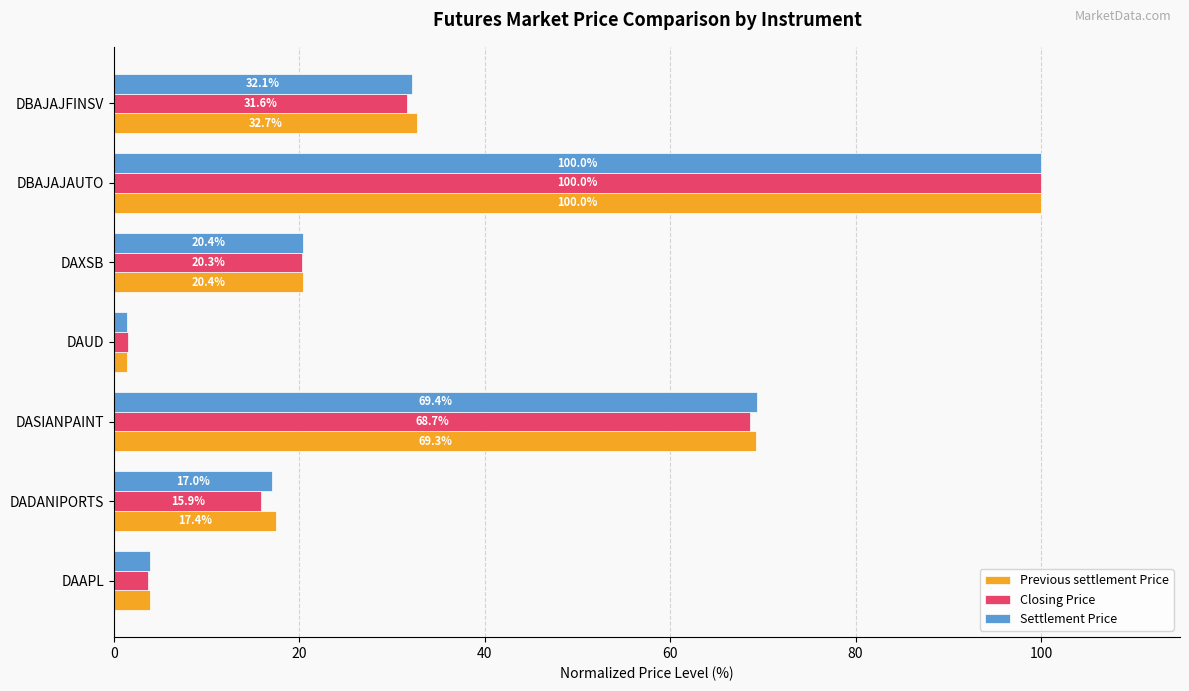

Rank the series by their average value, from highest to lowest.

Previous settlement Price, Settlement Price, Closing Price